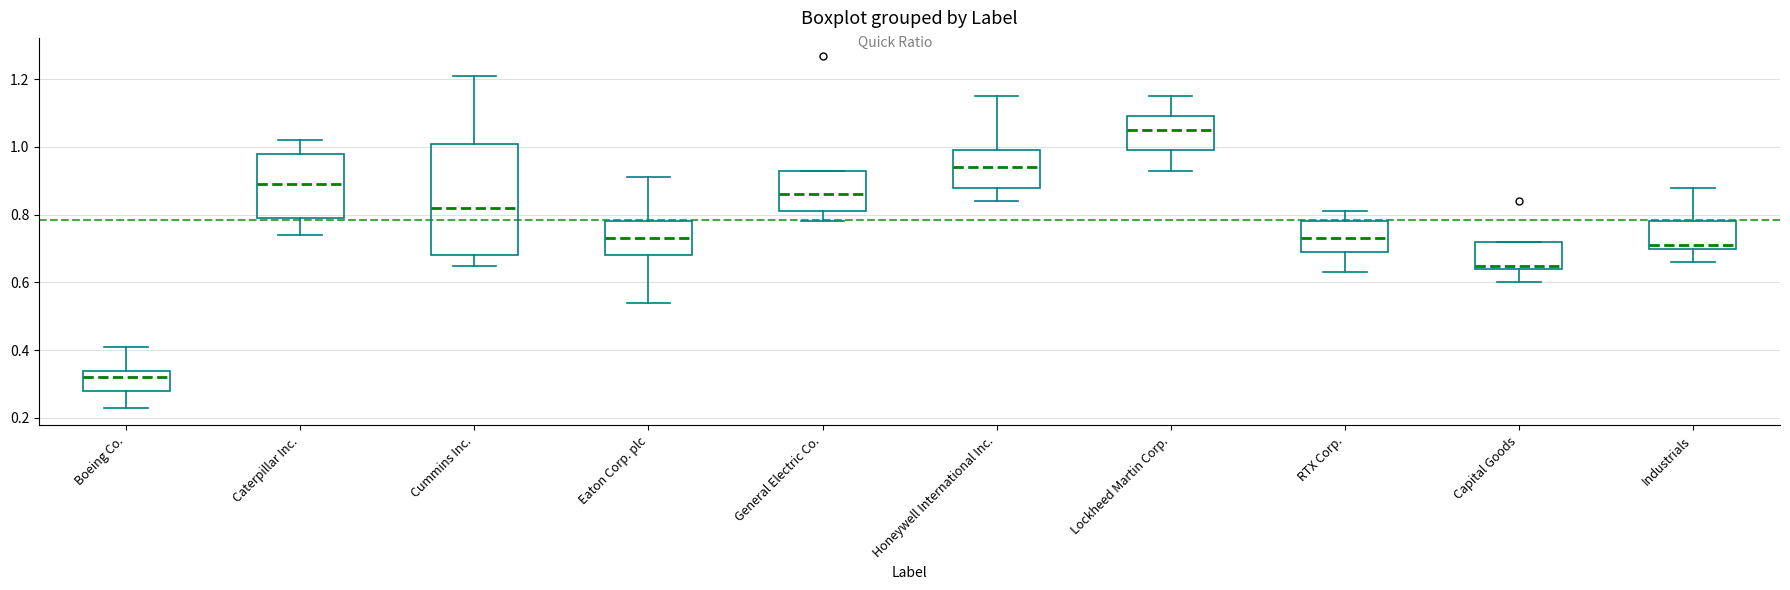

Reading left to right, read every box against the y-axis: the position of its median line, the range the box covers, and the ends of its whiskers. The values are not printed on the chart, so give them approximately, as read against the axis.

Boeing Co.: median 0.32, box 0.28 to 0.34, whiskers 0.24 to 0.42
Caterpillar Inc.: median 0.90, box 0.80 to 0.98, whiskers 0.74 to 1.02
Cummins Inc.: median 0.82, box 0.68 to 1.02, whiskers 0.66 to 1.22
Eaton Corp. plc: median 0.74, box 0.68 to 0.78, whiskers 0.54 to 0.92
General Electric Co.: median 0.86, box 0.82 to 0.94, whiskers 0.78 to 0.94
Honeywell International Inc.: median 0.94, box 0.88 to 1.00, whiskers 0.84 to 1.16
Lockheed Martin Corp.: median 1.06, box 1.00 to 1.10, whiskers 0.94 to 1.16
RTX Corp.: median 0.74, box 0.70 to 0.78, whiskers 0.64 to 0.82
Capital Goods: median 0.66, box 0.64 to 0.72, whiskers 0.60 to 0.72
Industrials: median 0.72, box 0.70 to 0.78, whiskers 0.66 to 0.88